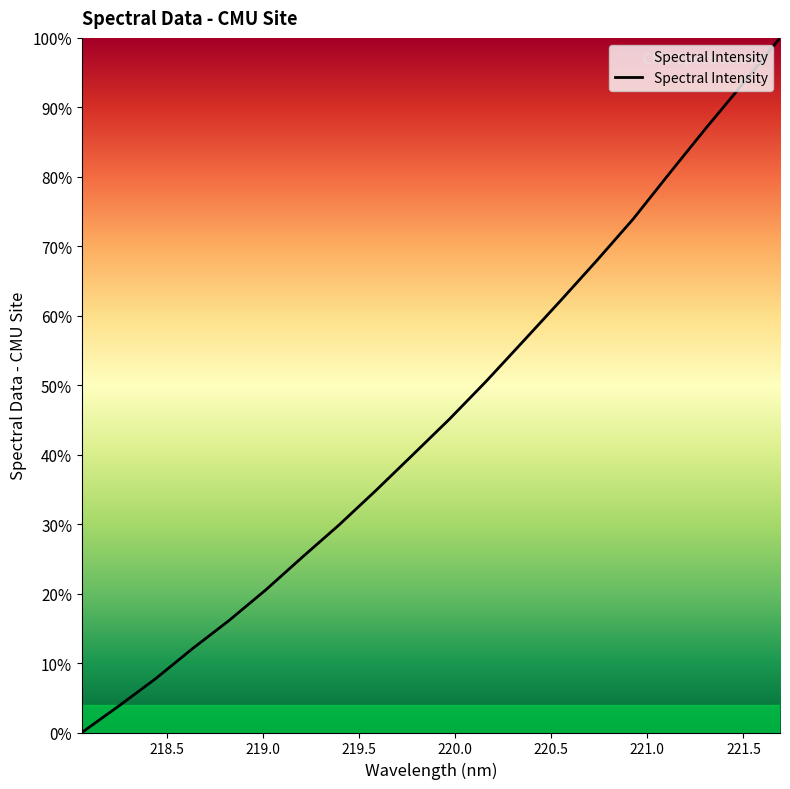

What is the maximum value shown in the chart?

100.0